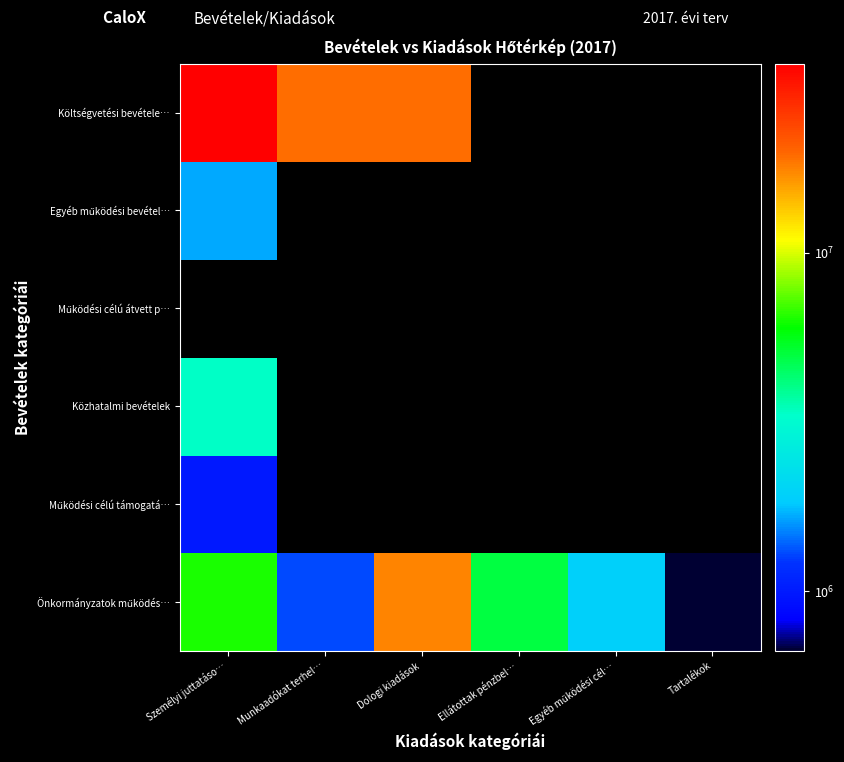

What is the difference between the highest and lowest values at Személyi juttatáso…?

35281492.0